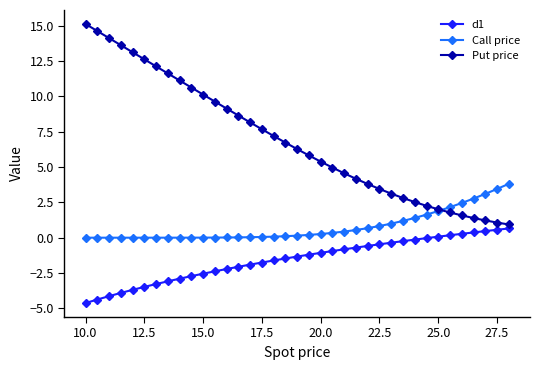

What is the highest value of the d1 series?

0.7